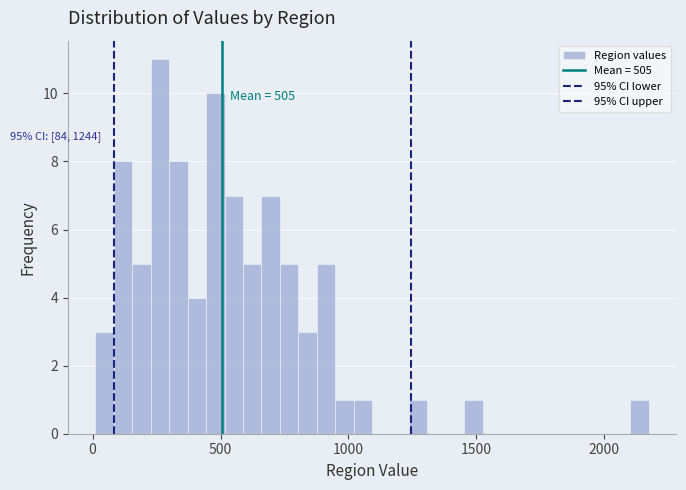

Around what value on the x-axis is the tallest bar? Give the approximate position of its centre, as read against the axis.

250